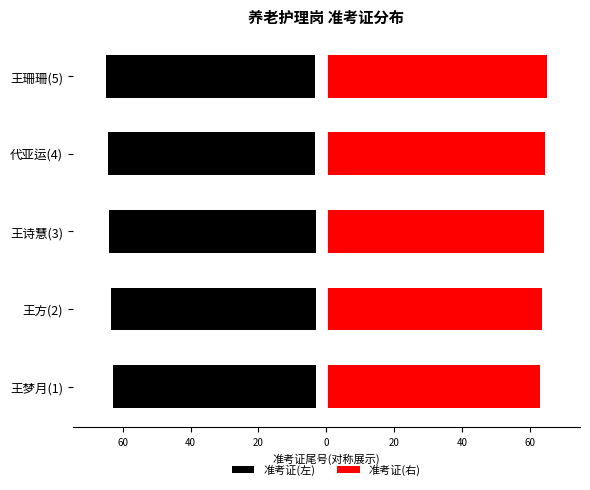

What is the value of the 准考证(左) bar at the 2nd from the left?

-63.5